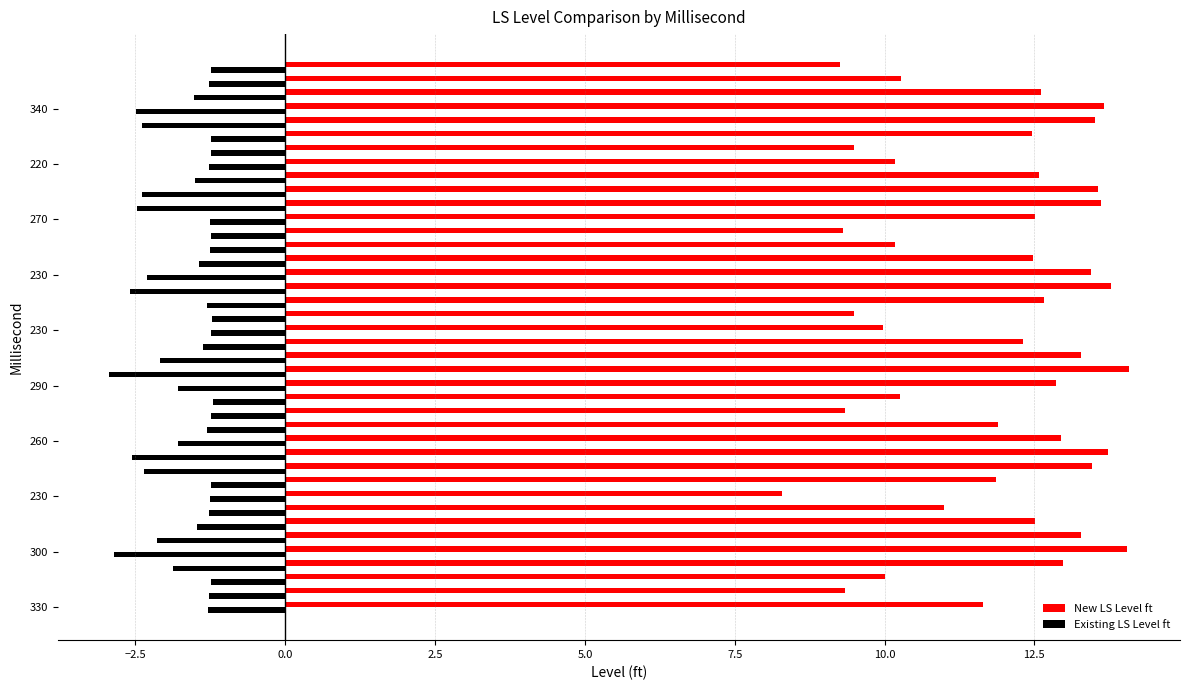

What is the sum of all Existing LS Level ft values?

-67.5